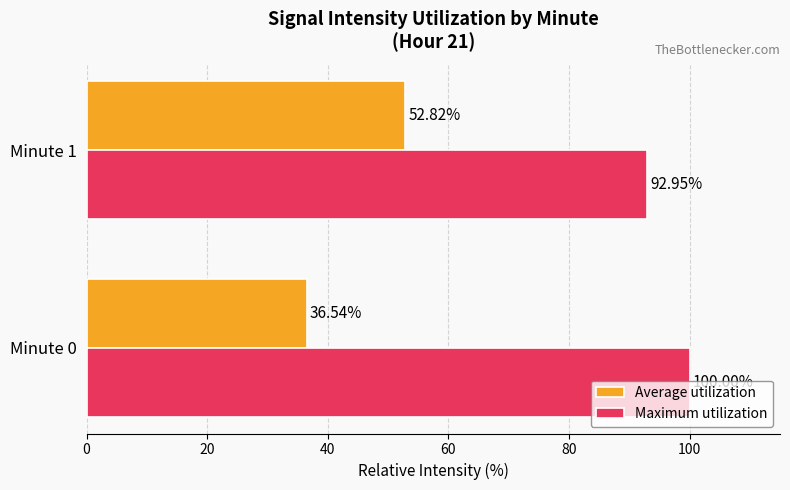

At which category is the sum across all series the highest?

Minute 1